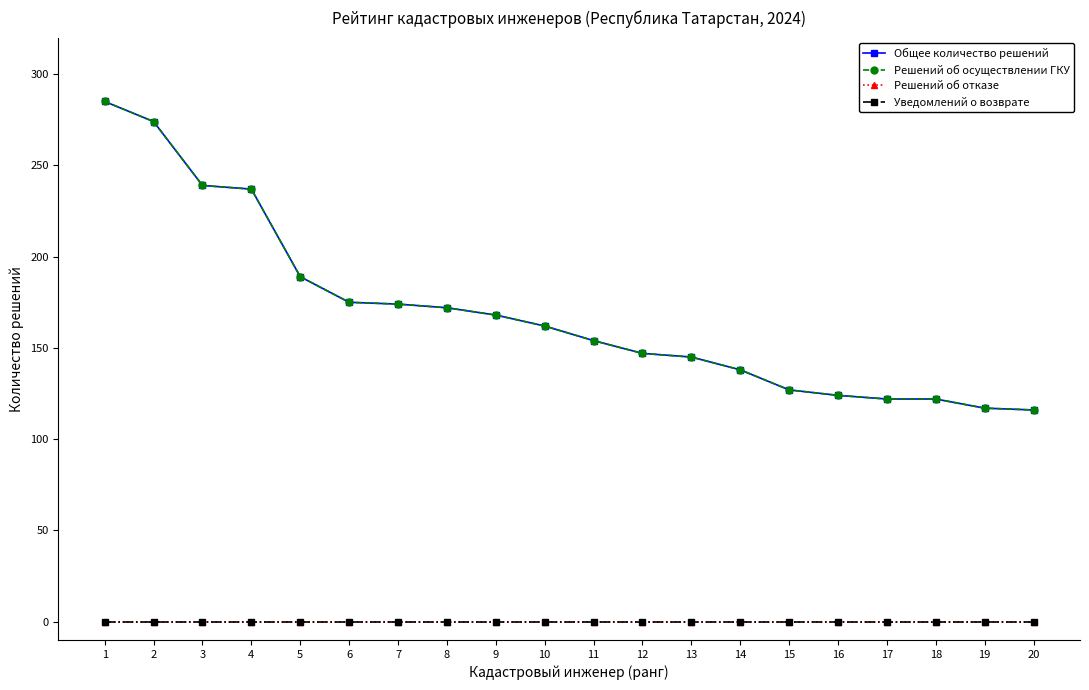

Is it true that Уведомлений о возврате equals 0 at 2?

True